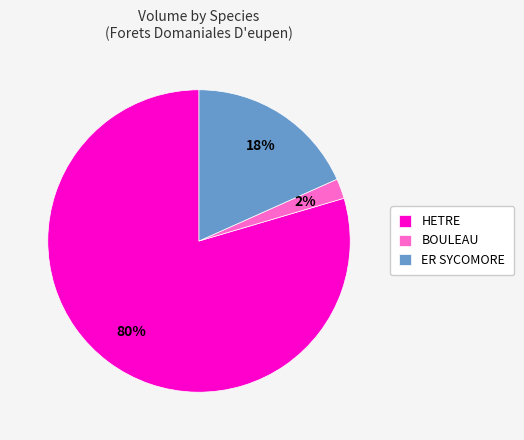

True or false: BOULEAU accounts for 2% of the total.

True